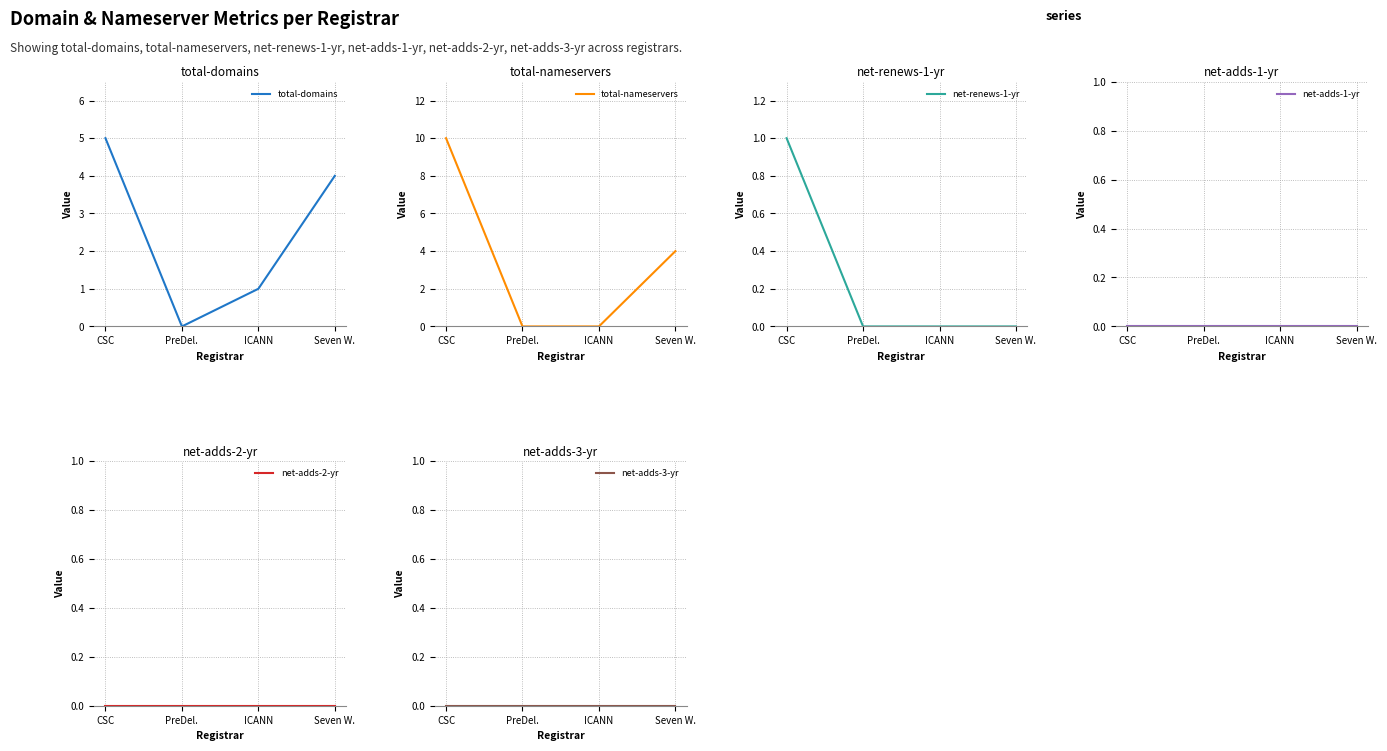

How many data points does each series have?

4